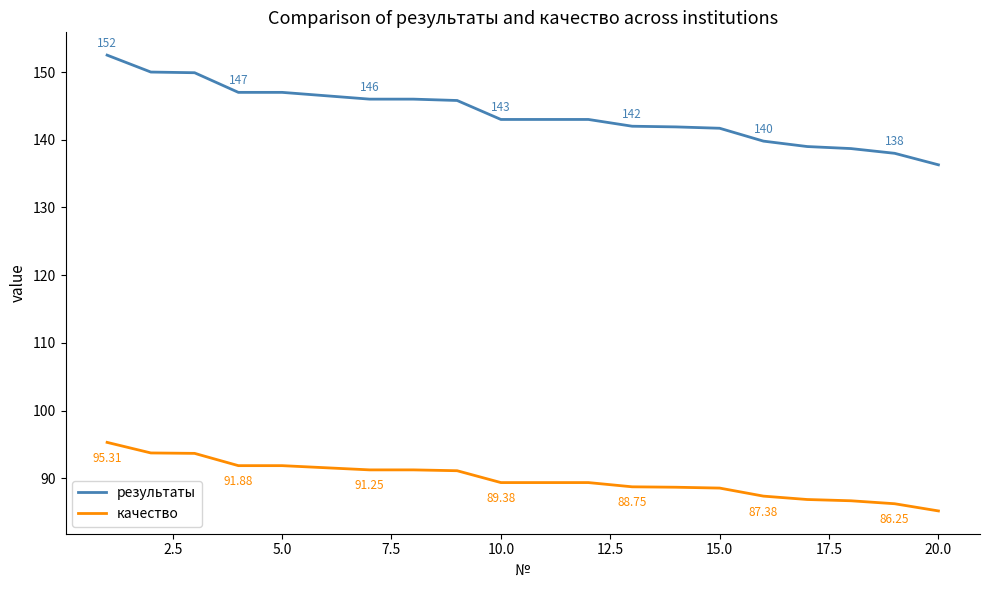

Which series has the largest range (max minus min)?

результаты